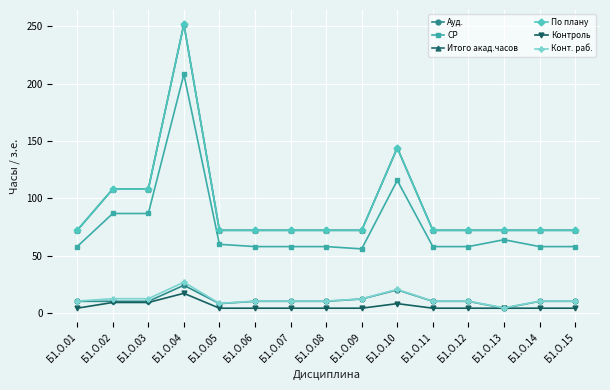

What is the minimum value shown in the chart?

4.0